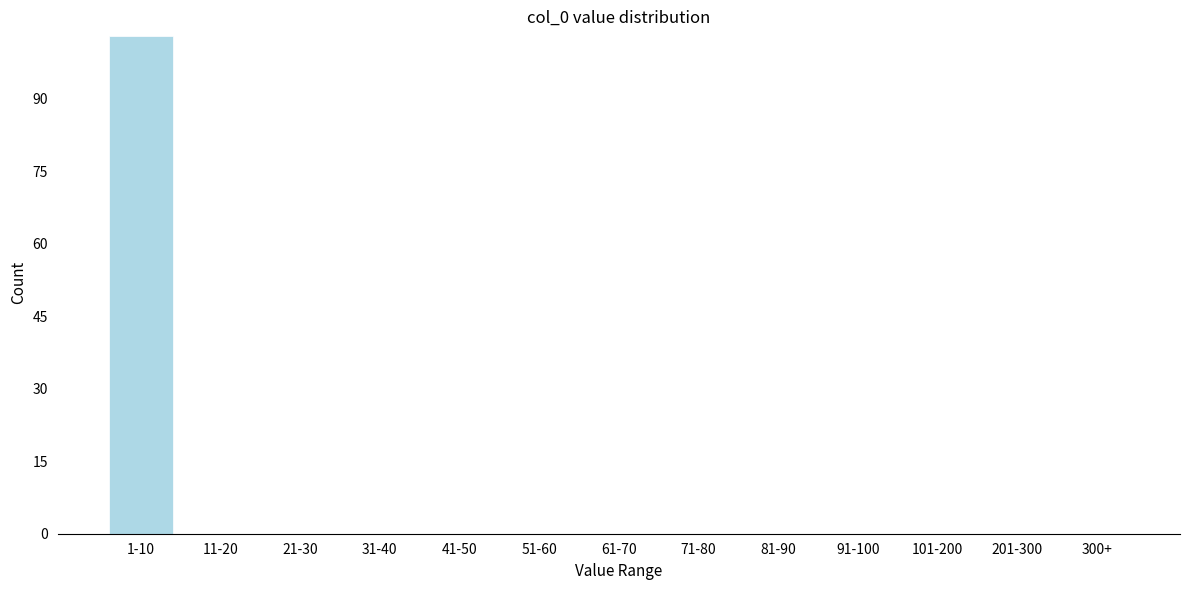

Reading left to right, transcribe all the data shown in this chart.

1-10=103	11-20=0	21-30=0	31-40=0	41-50=0	51-60=0	61-70=0	71-80=0	81-90=0	91-100=0	101-200=0	201-300=0	300+=0